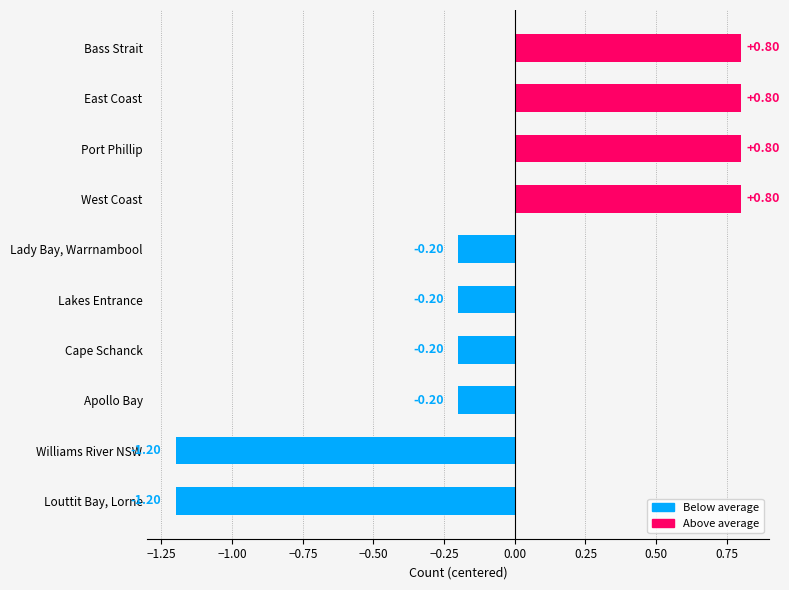

What is the difference between the second highest and minimum values?

2.0